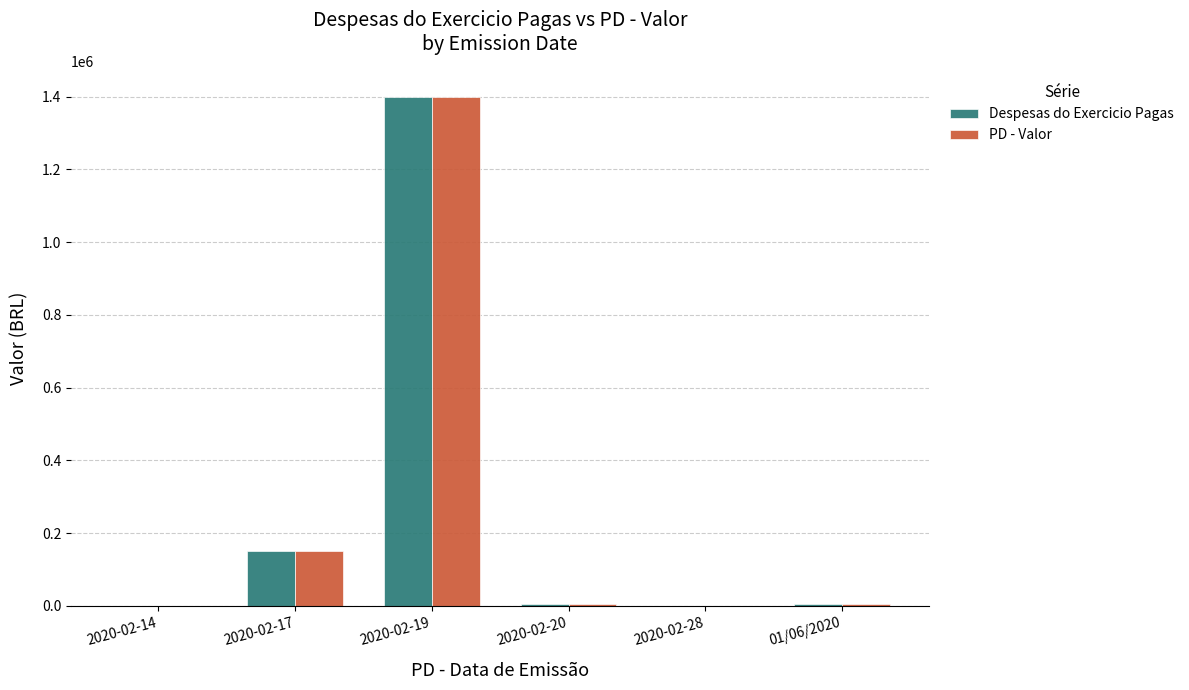

At which category does the chart reach its peak across all series?

2020-02-19